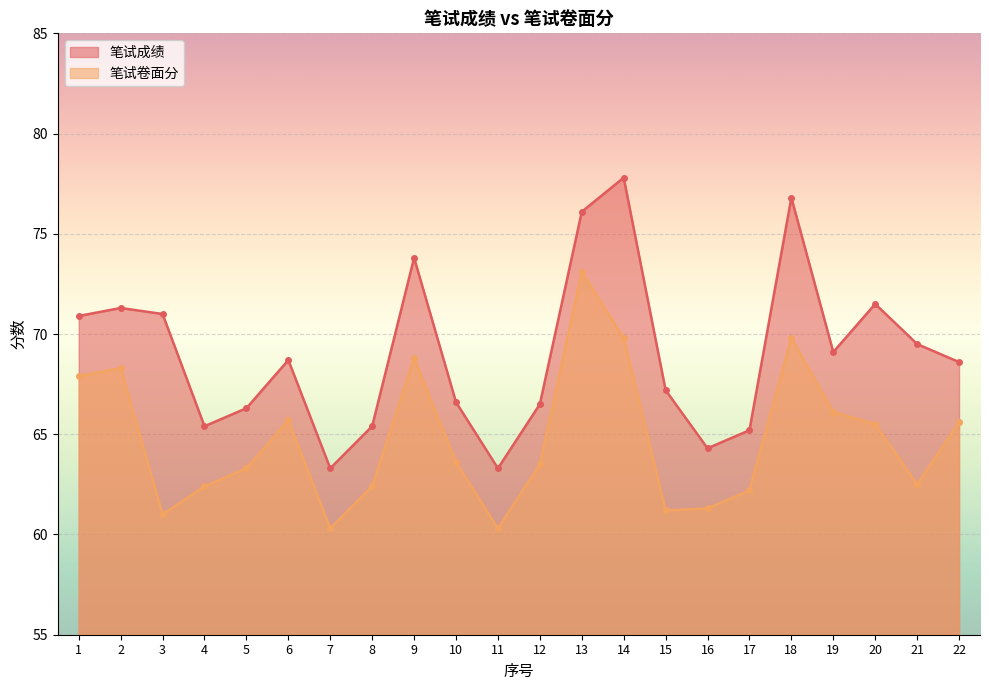

What is the sum of the 笔试成绩 values at 21 and 5?

135.8